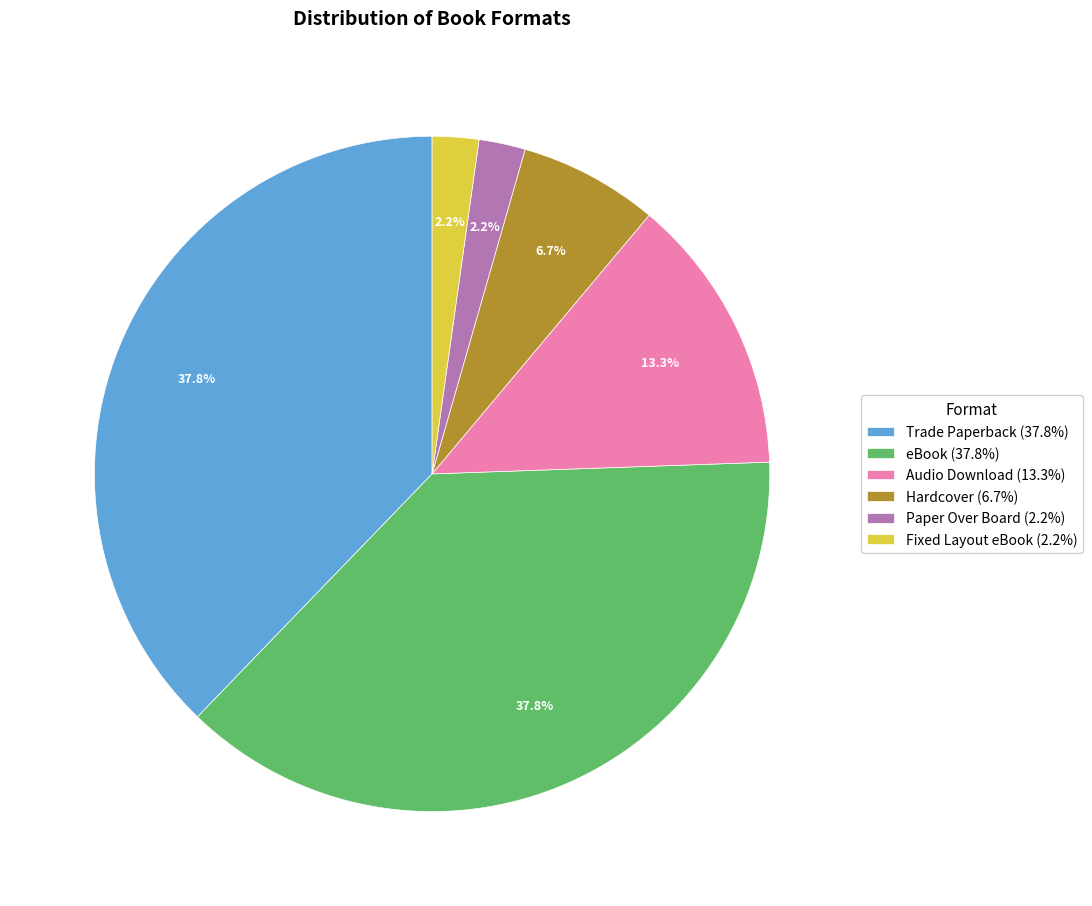

To the nearest percent, what portion does Audio Download represent?

13%